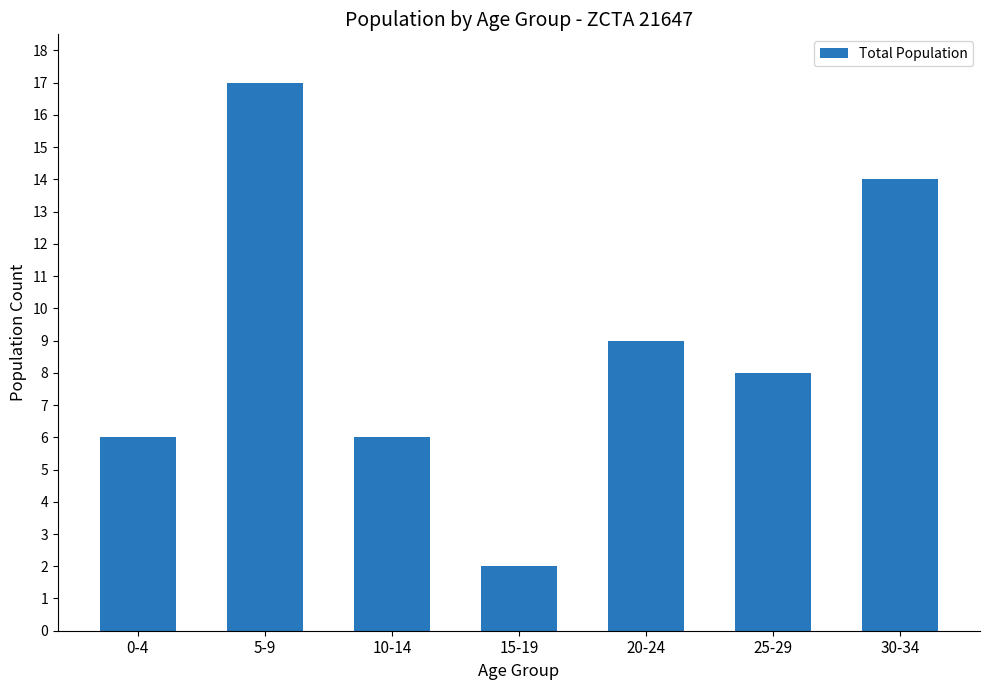

What is the sum of all values?

62